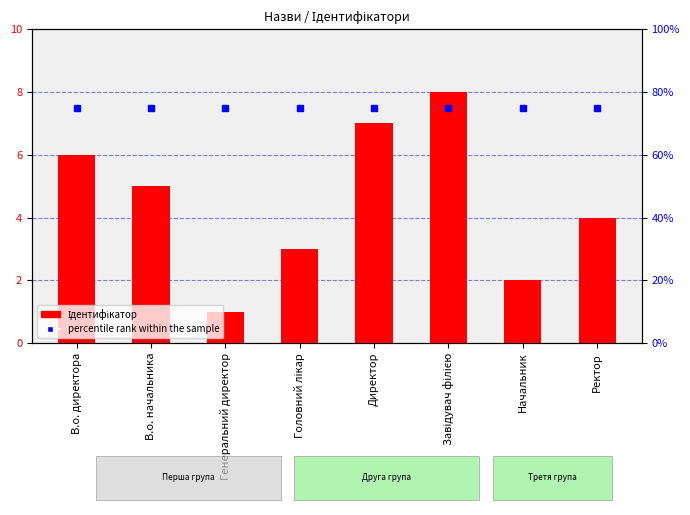

True or false: Ідентифікатор has a value of 4 at Ректор.

True